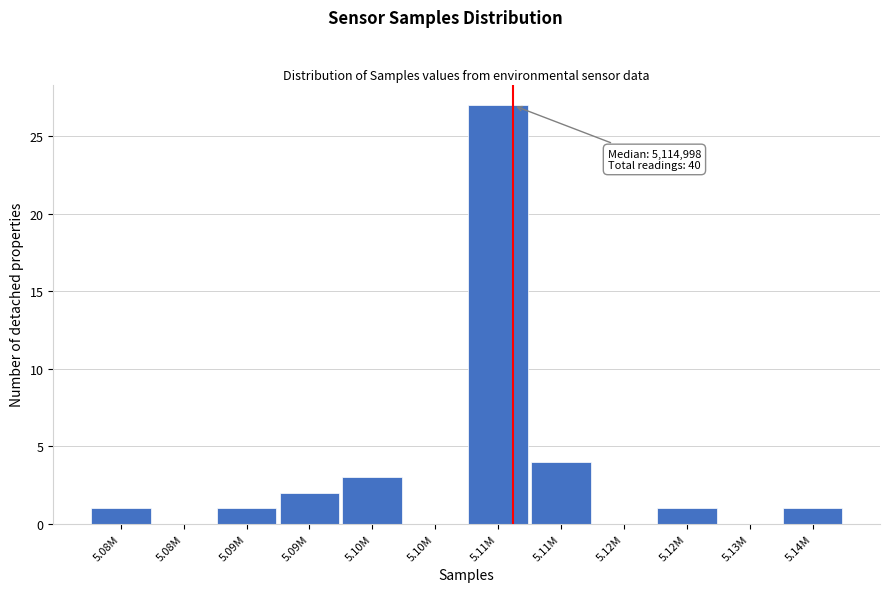

Are the bars horizontal?

No